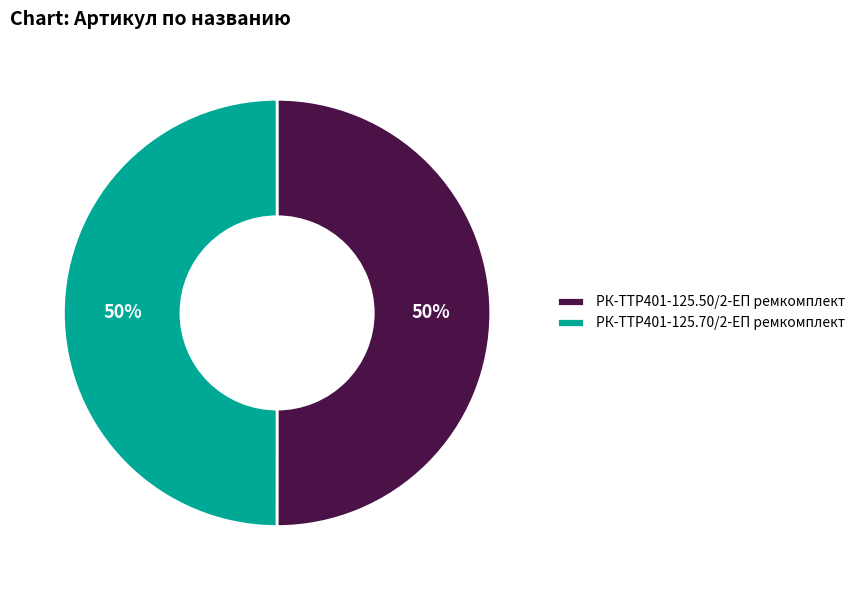

True or false: РК-TTР401-125.70/2-ЕП ремкомплект accounts for 50% of the total.

True